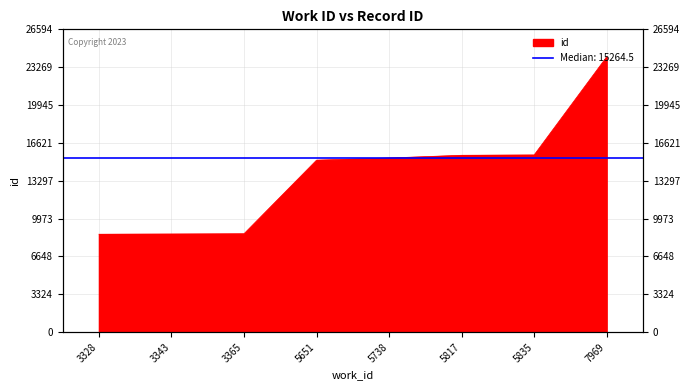

List the labels in order of value, largest first.

7969, 5835, 5817, 5738, 5651, 3365, 3343, 3328